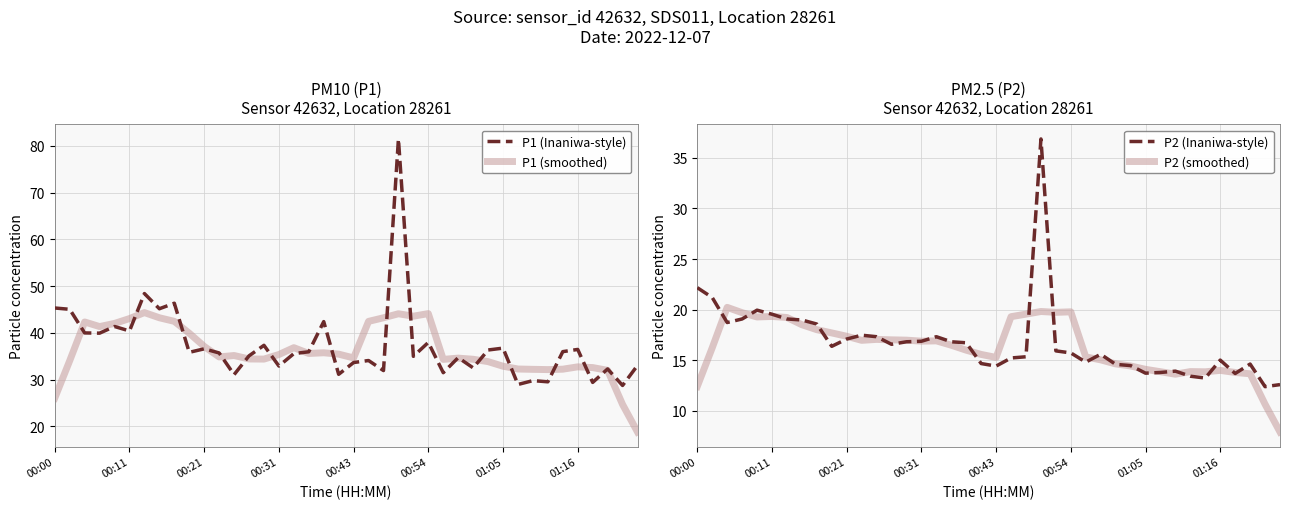

How many interior local valleys does the P1 (Inaniwa-style) series have?

15